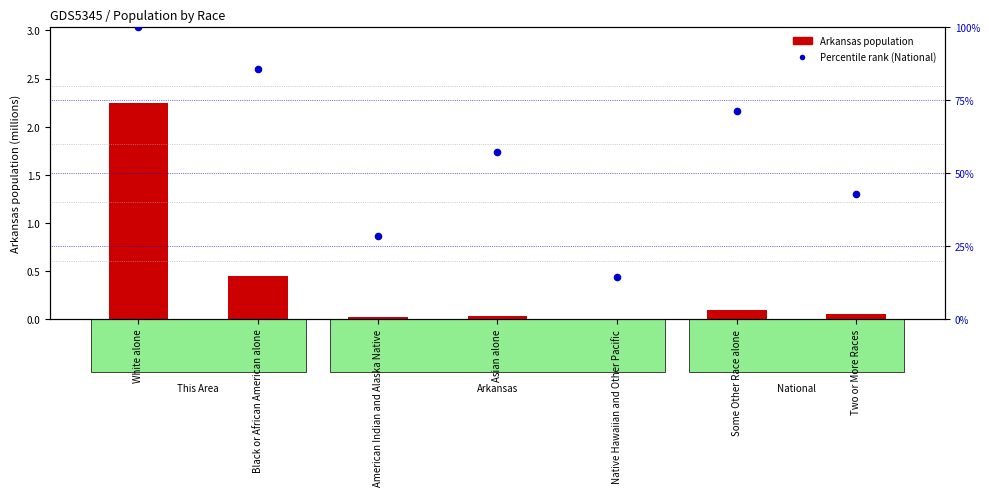

Which series reaches the maximum Y coordinate?

Percentile rank (National)